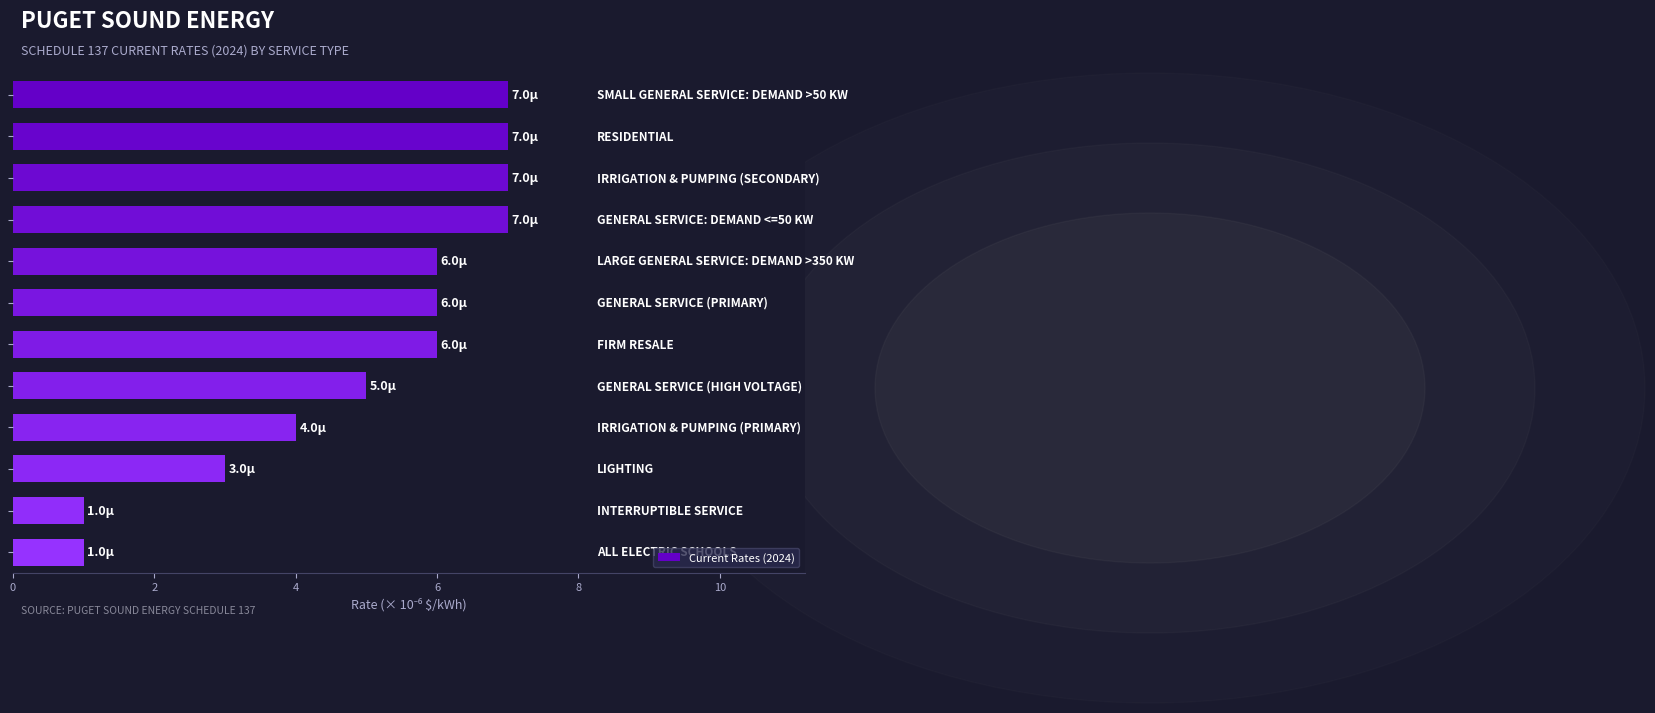

How many values are between 4 and 7?

9